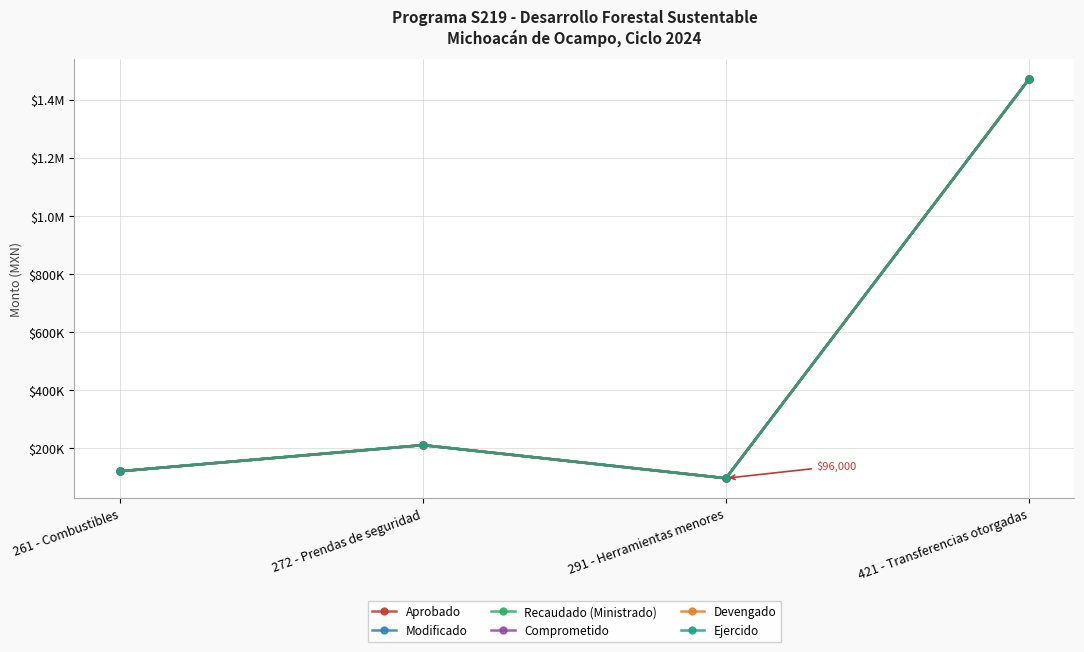

Rank the series at 261 - Combustibles from lowest to highest value.

Aprobado, Modificado, Recaudado (Ministrado), Comprometido, Devengado, Ejercido